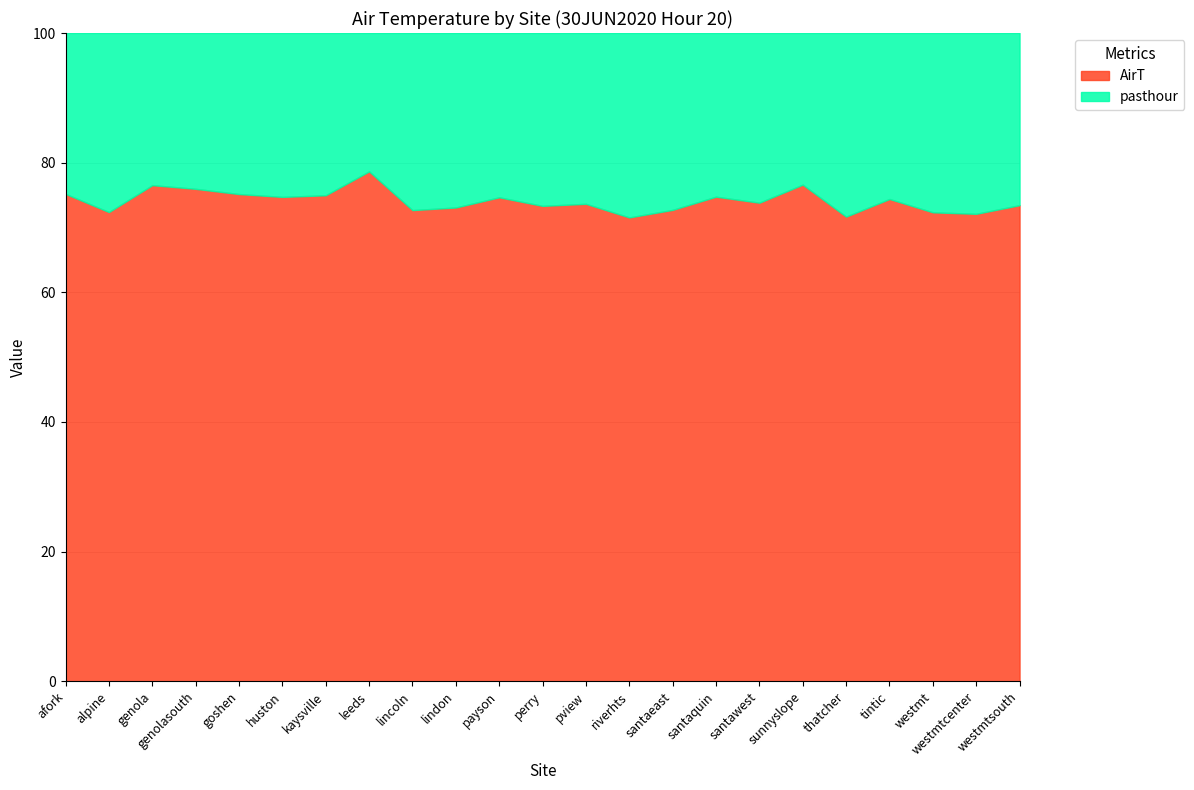

Is the value of AirT at westmtsouth greater than the value of pasthour at sunnyslope?

Yes